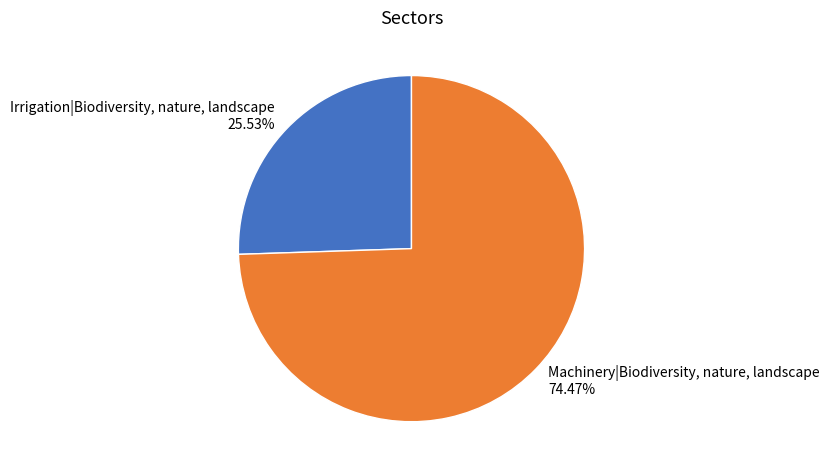

How many segments does this pie chart have?

2